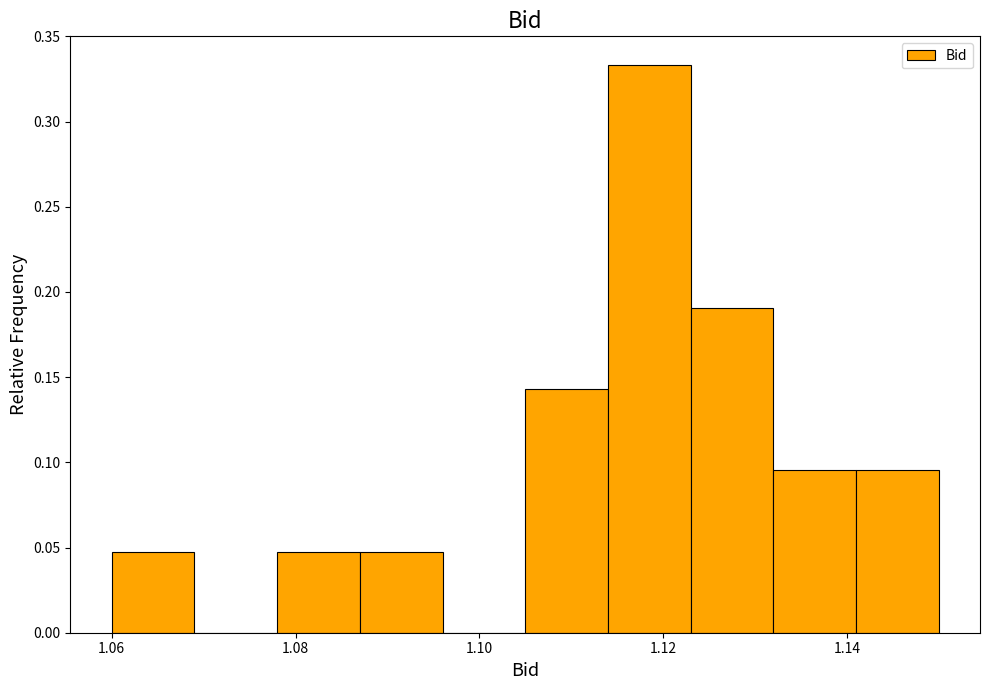

Over which range of the x-axis is the bar tallest?

1.114 to 1.123